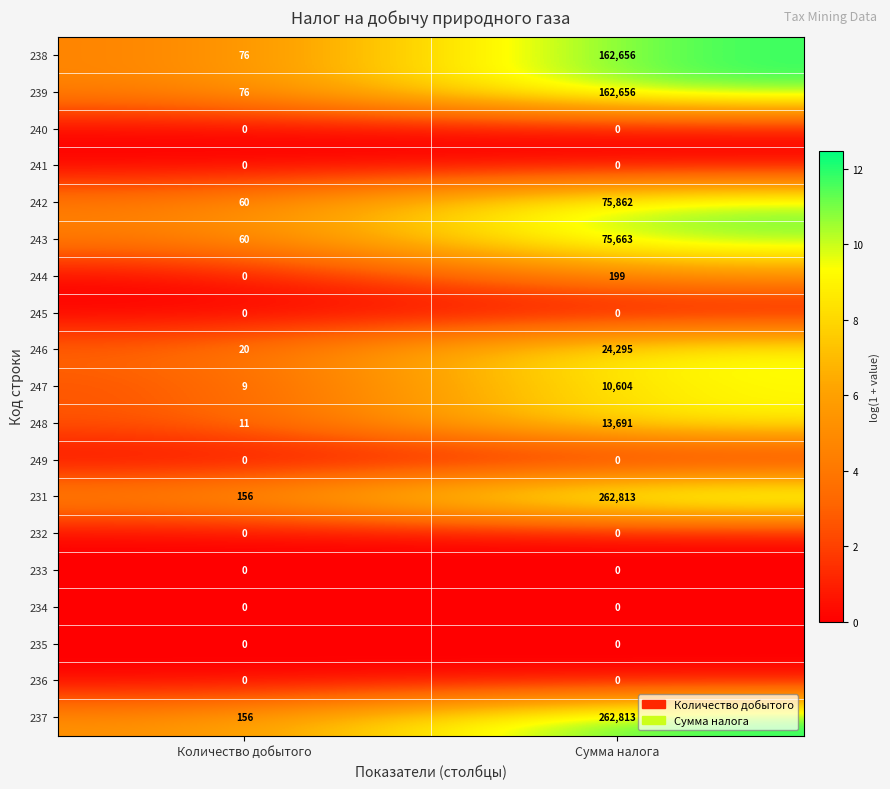

What is the difference between the highest and lowest values at Сумма налога?

262813